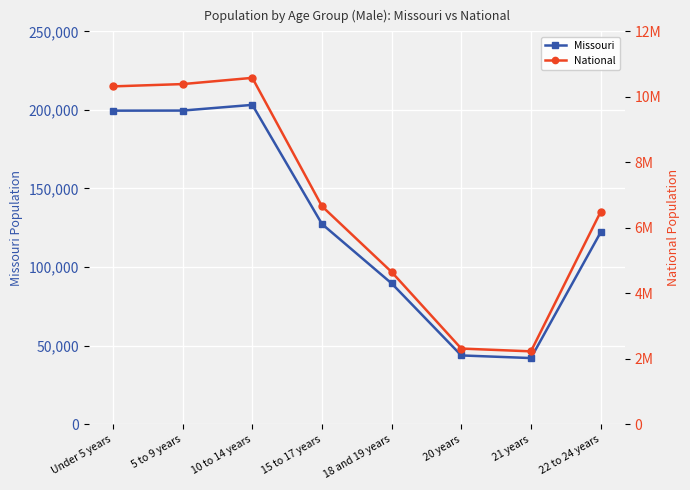

What is the difference between the maximum and second lowest values in the Missouri series?

159490